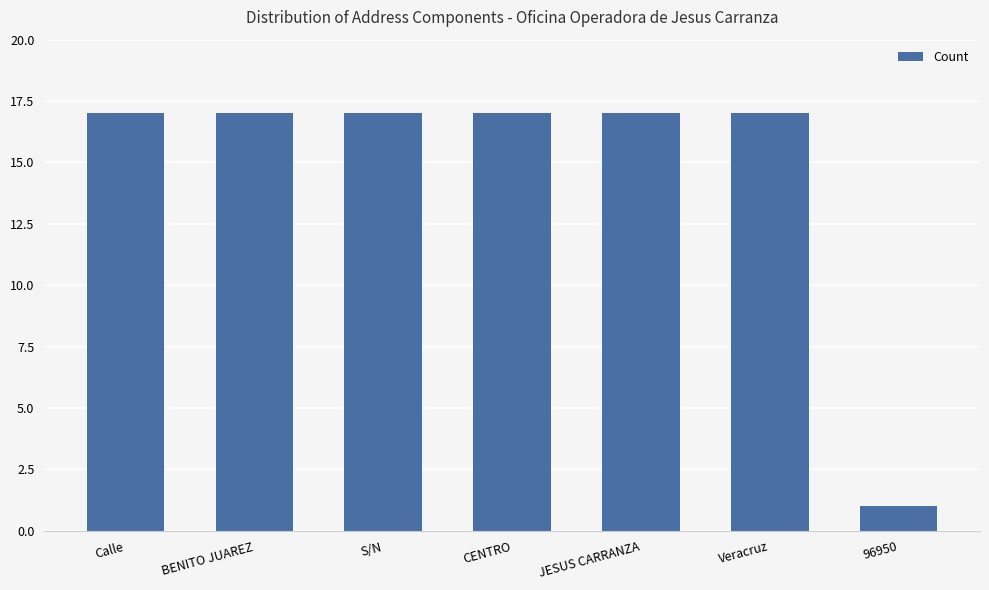

True or false: the data shows 1 at 96950.

True